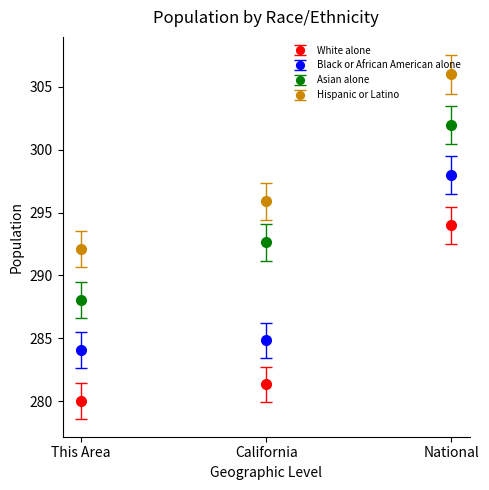

Which series changed the most between This Area and California?

Asian alone